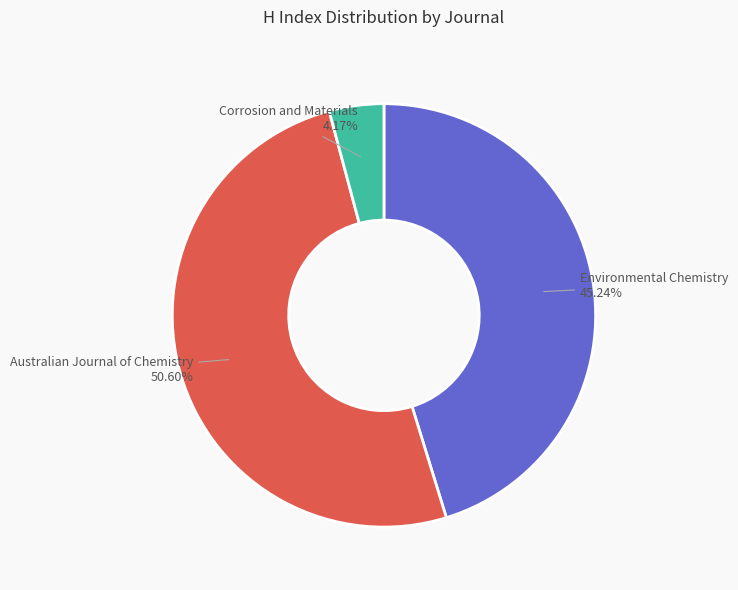

Is there a majority slice in this chart?

Yes